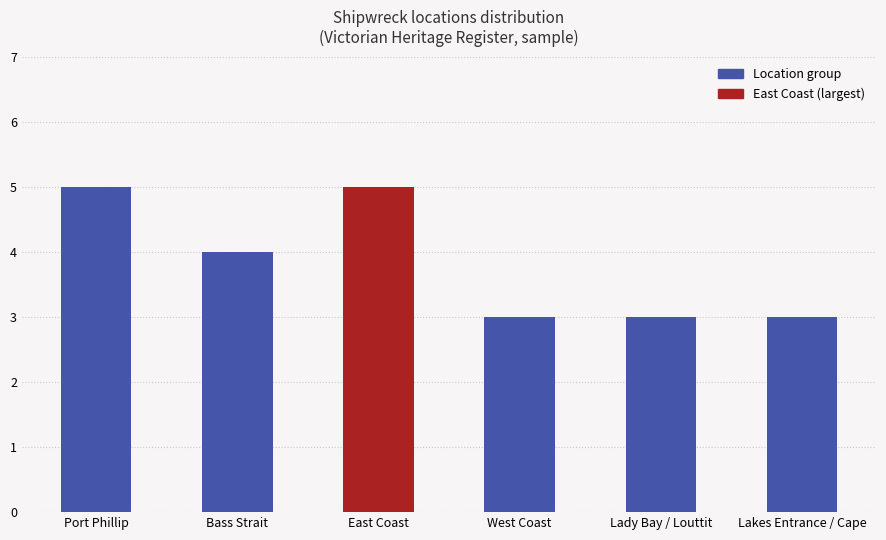

What is the minimum value shown in the chart?

3